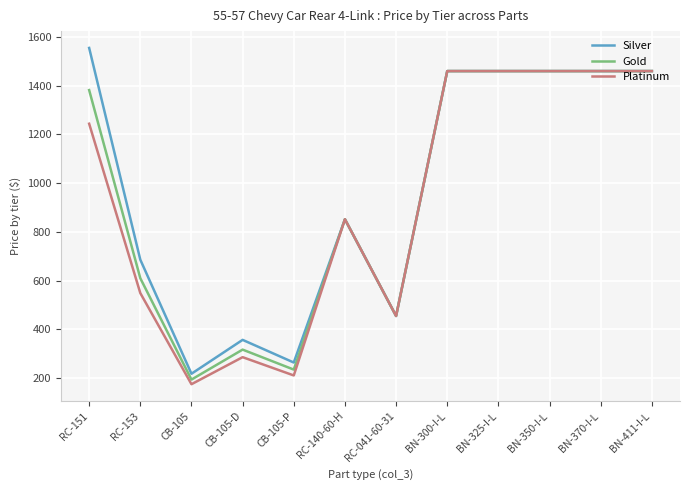

Is this an area chart (filled region under the line)?

No